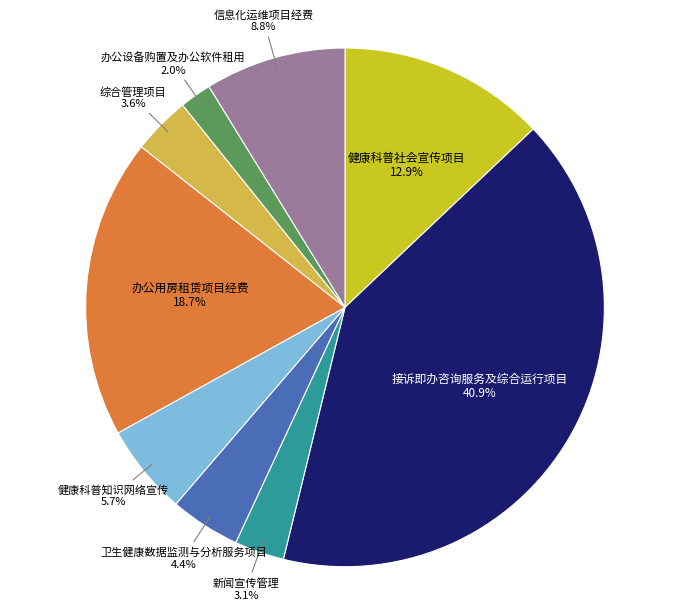

What percentage do 卫生健康数据监测与分析服务项目 and 综合管理项目 together represent?

8.0%